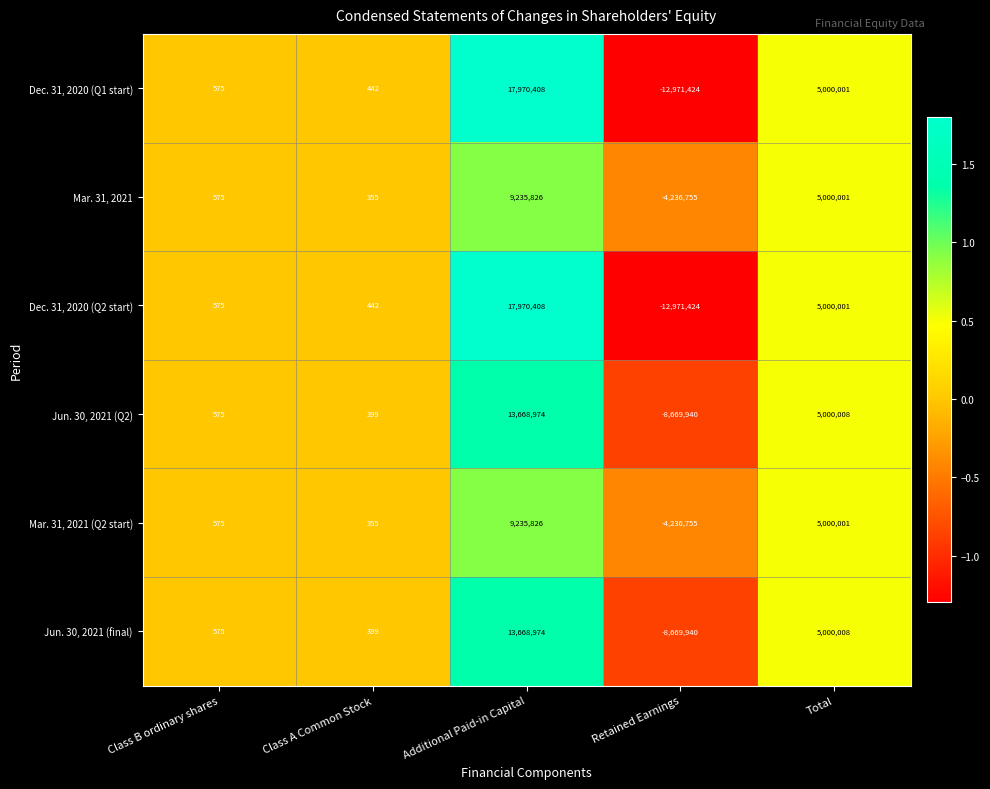

What is the sum of all Mar. 31, 2021 (Q2 start) values?

10000002